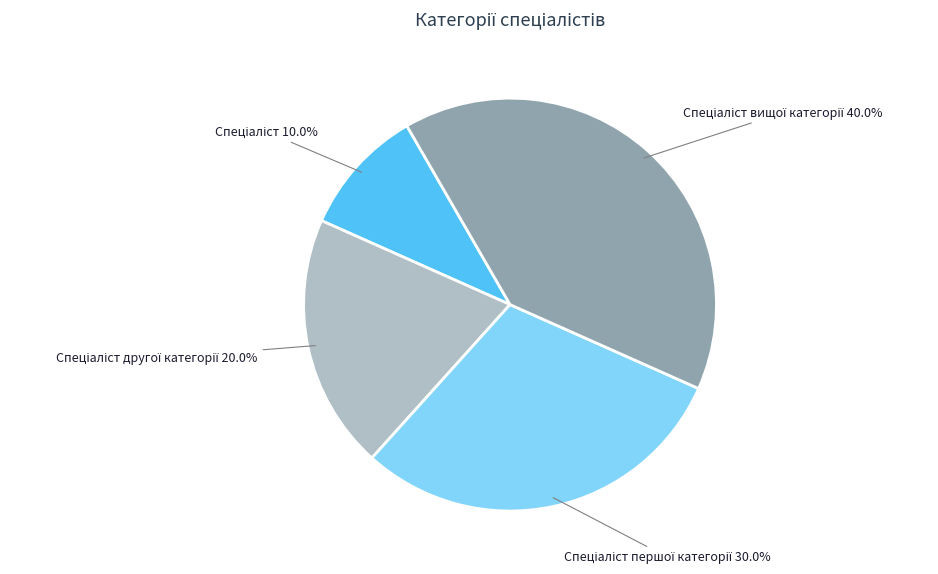

Is there any slice that represents more than half of the pie?

No